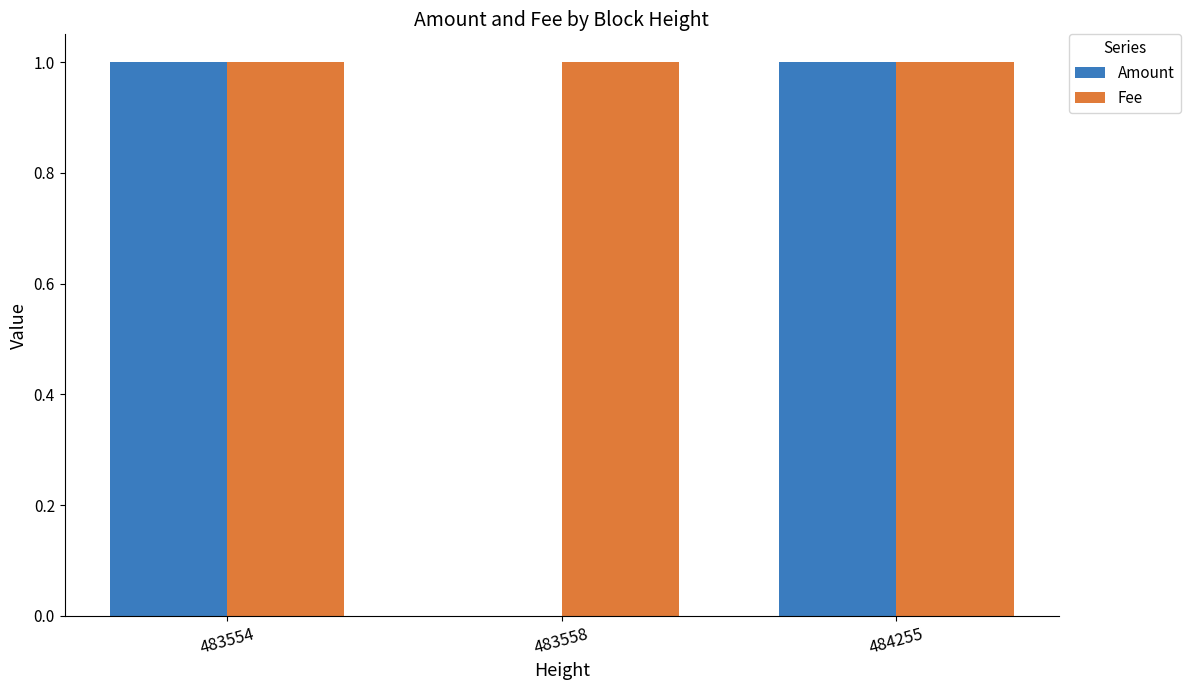

Which series has the largest total across all categories?

Fee